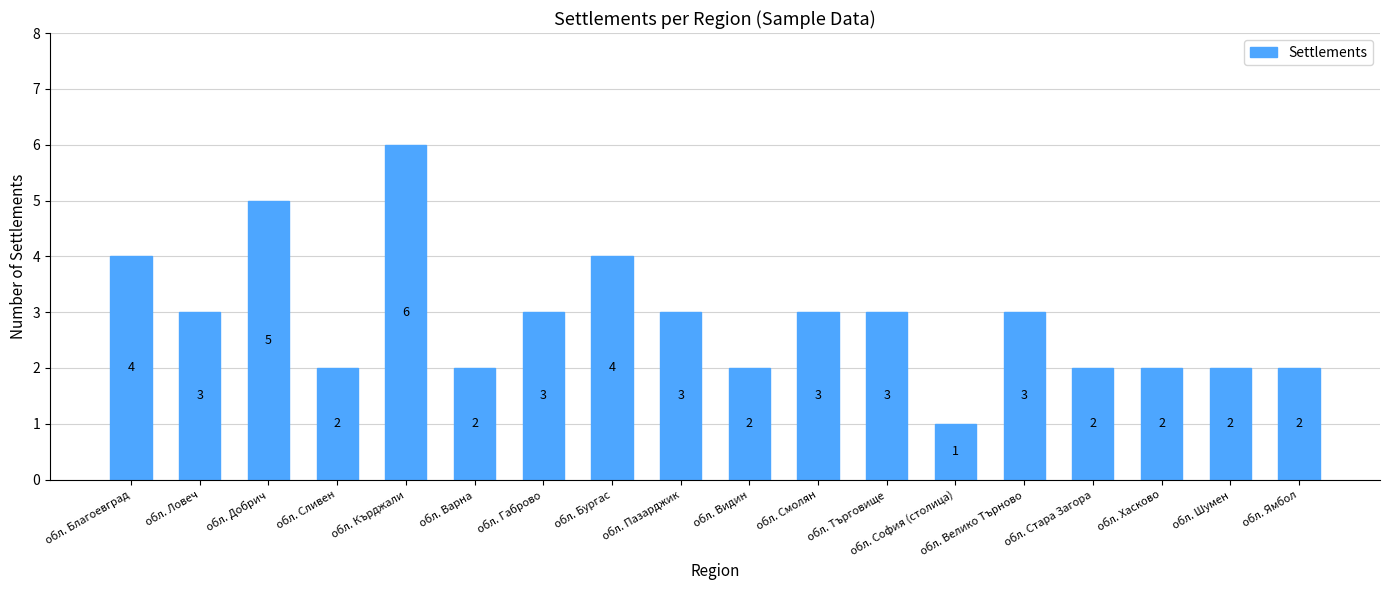

Which has a higher value, обл. Варна or обл. Добрич?

обл. Добрич